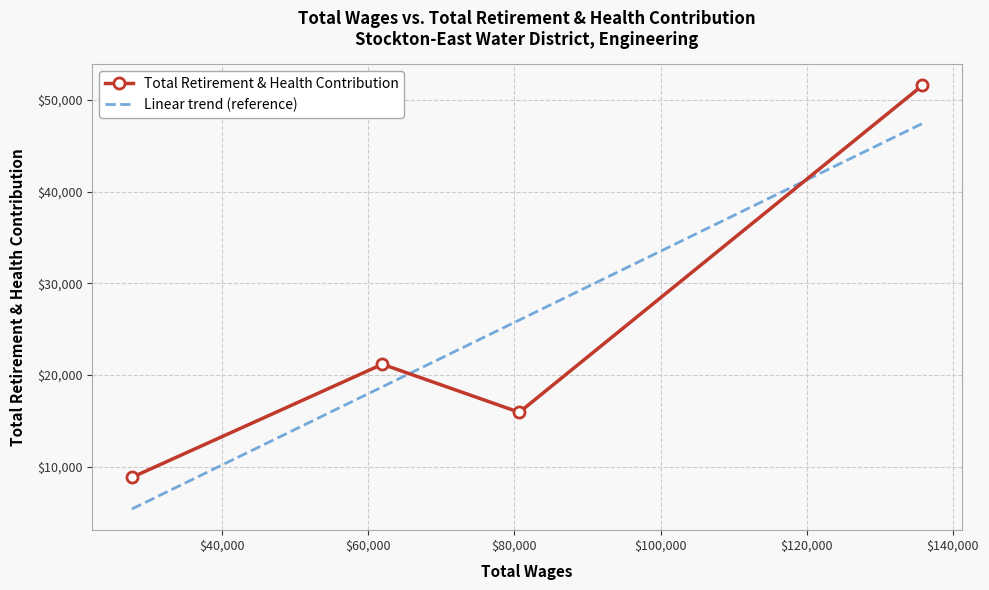

What is the change in value from 80660.0 to 27619.0?

-7090